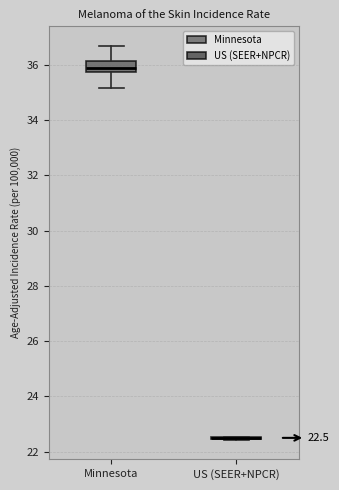

Which box is the tallest, from its lower edge to its upper edge?

Minnesota